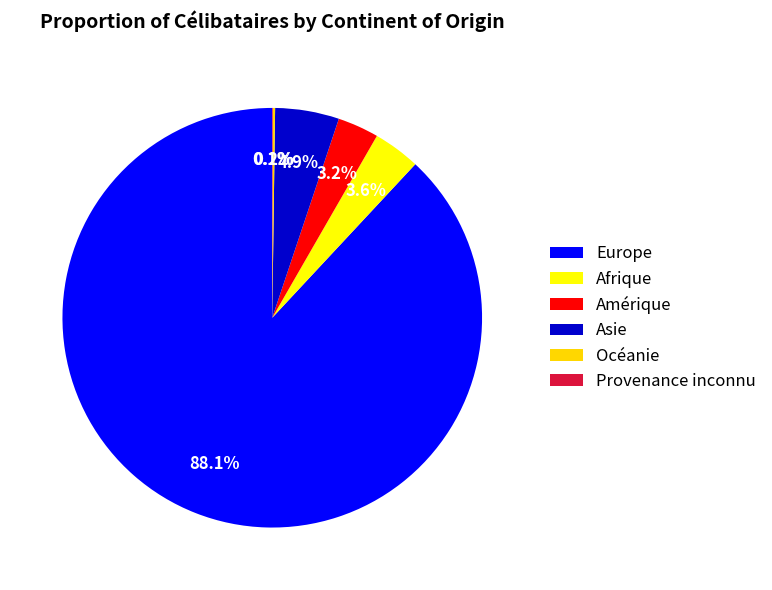

How many slices are in this pie chart?

6